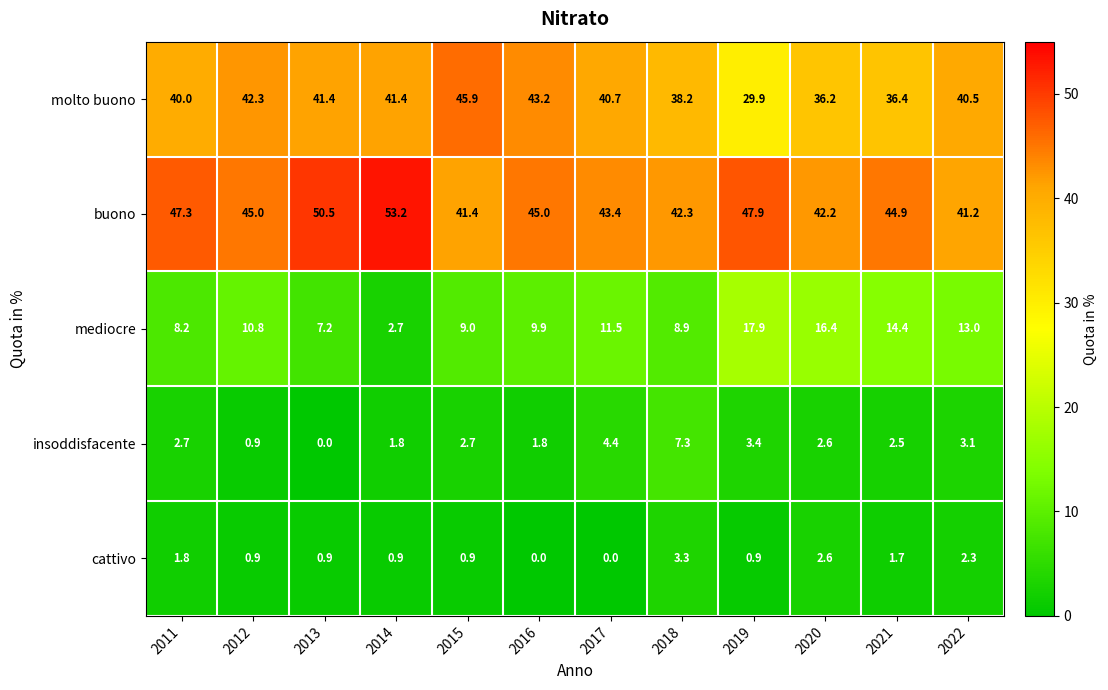

Rank the series at 2015 from highest to lowest value.

molto buono, buono, mediocre, insoddisfacente, cattivo